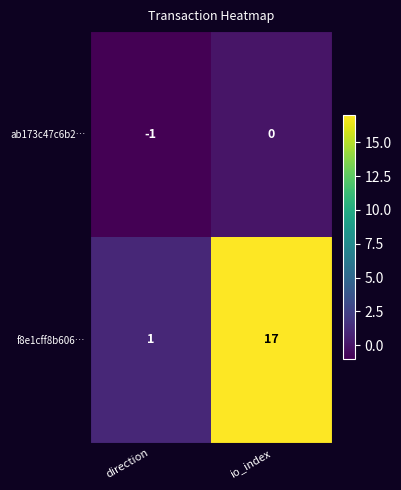

Is it true that f8e1cff8b606… equals 17 at io_index?

True